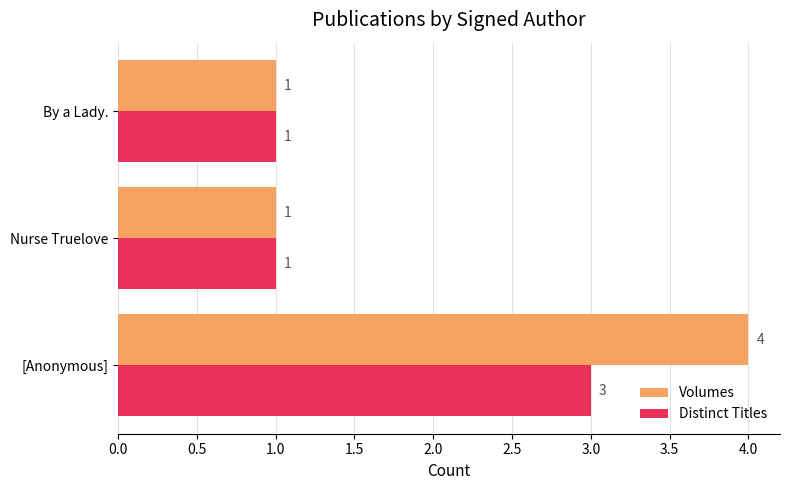

What is the difference between the maximum and minimum values in the Volumes series?

3